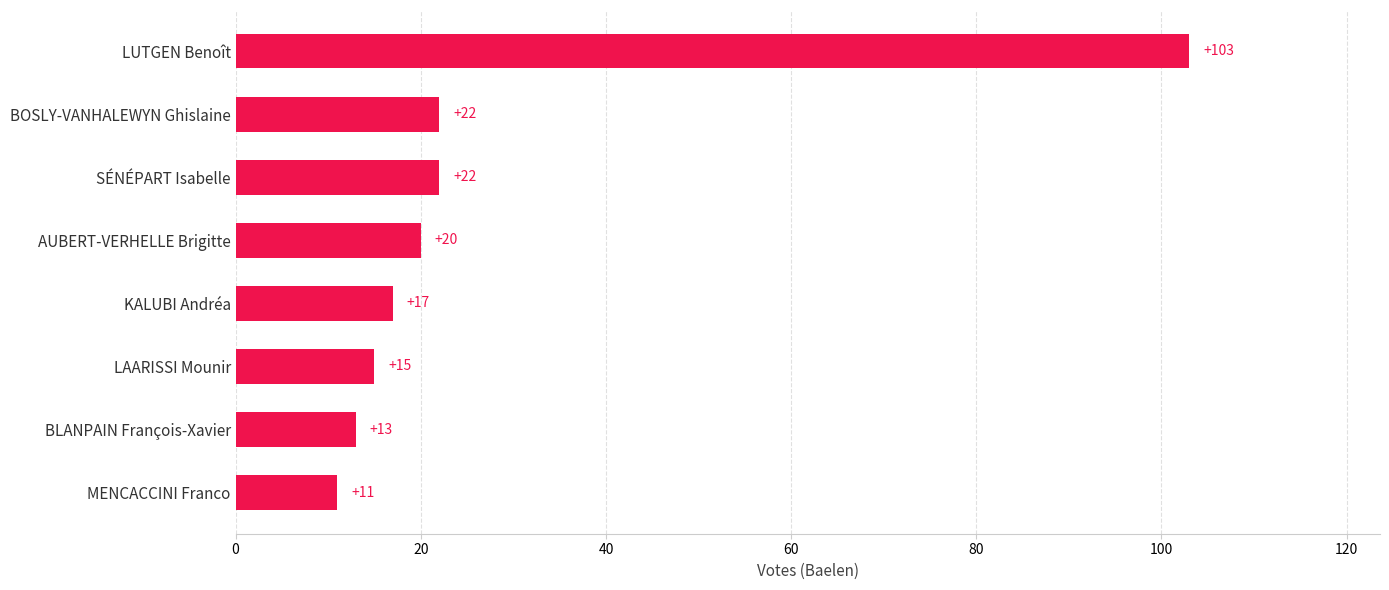

What is the difference between the values at BOSLY-VANHALEWYN Ghislaine and KALUBI Andréa?

5